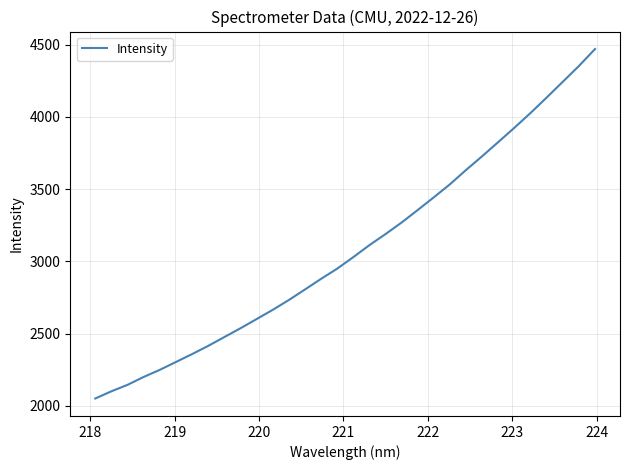

What is the greatest value displayed?

4470.2